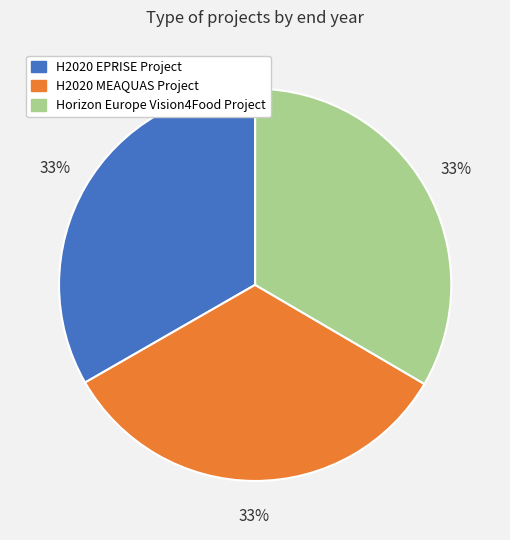

Is the sum of H2020 EPRISE Project and Horizon Europe Vision4Food Project greater than half?

Yes